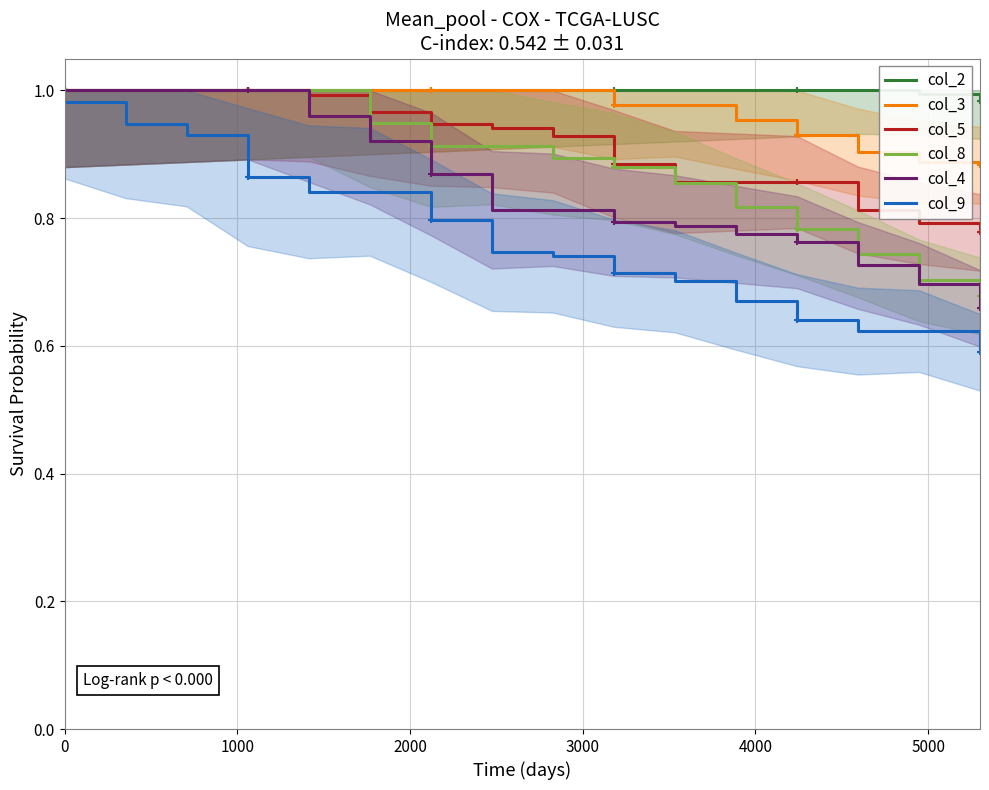

Which series has the widest spread of values?

col_9